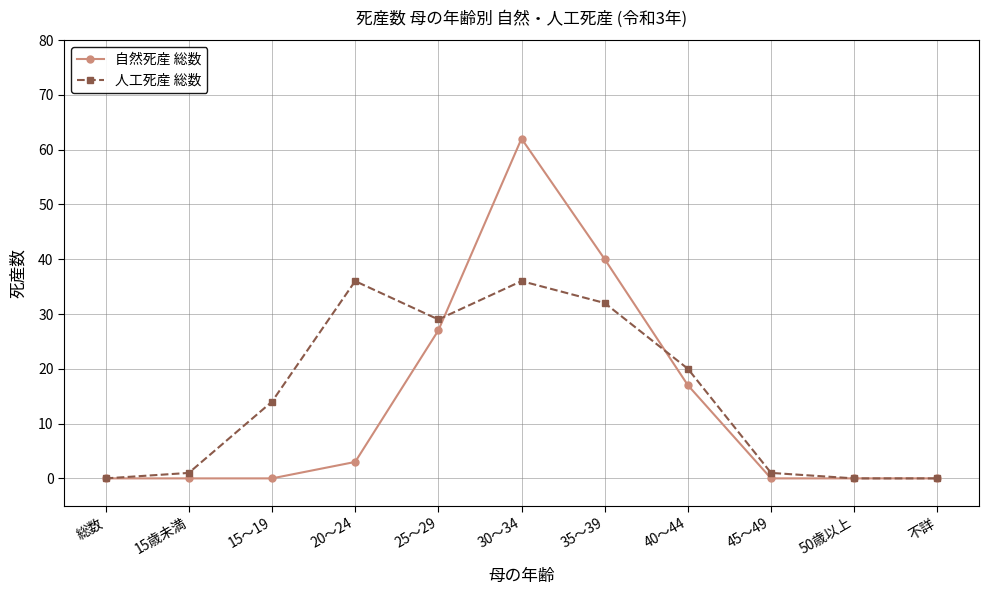

What is the maximum value shown in the chart?

62